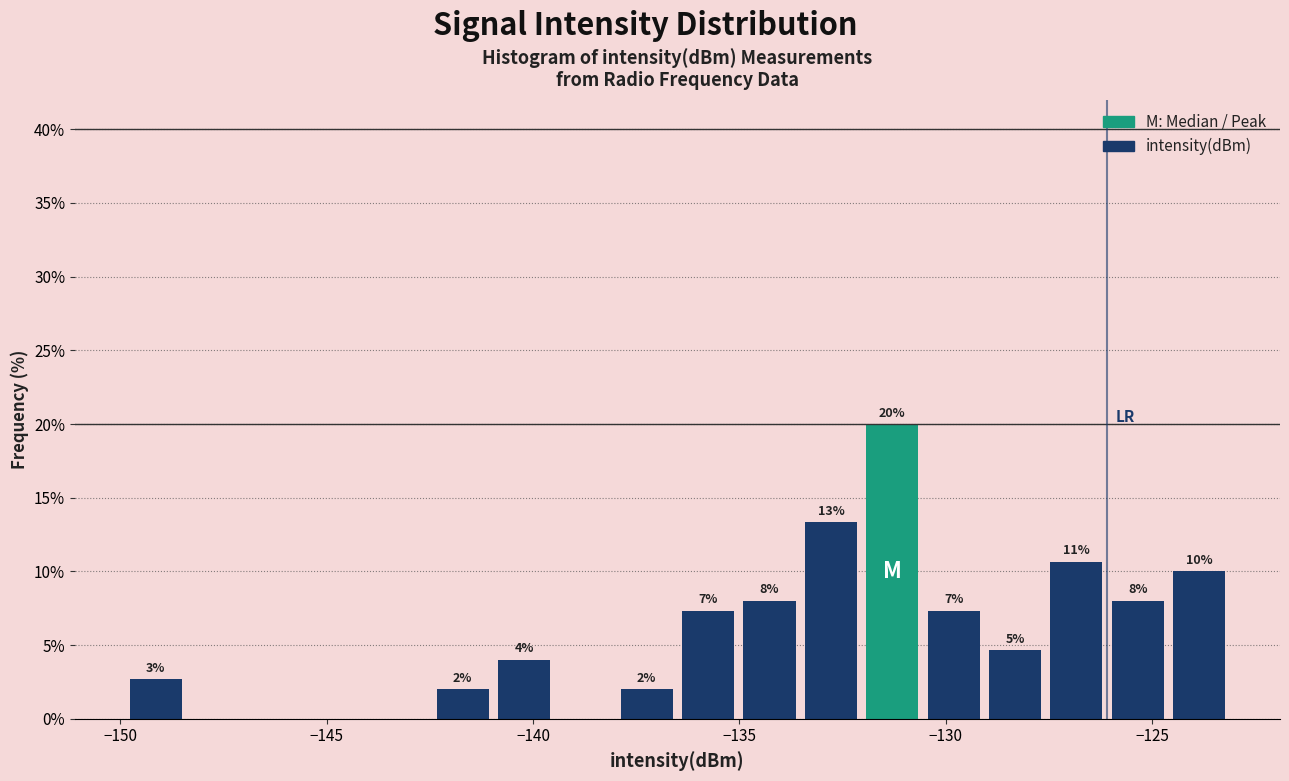

Around what value on the x-axis is the tallest bar? Give the approximate position of its centre, as read against the axis.

-131.5